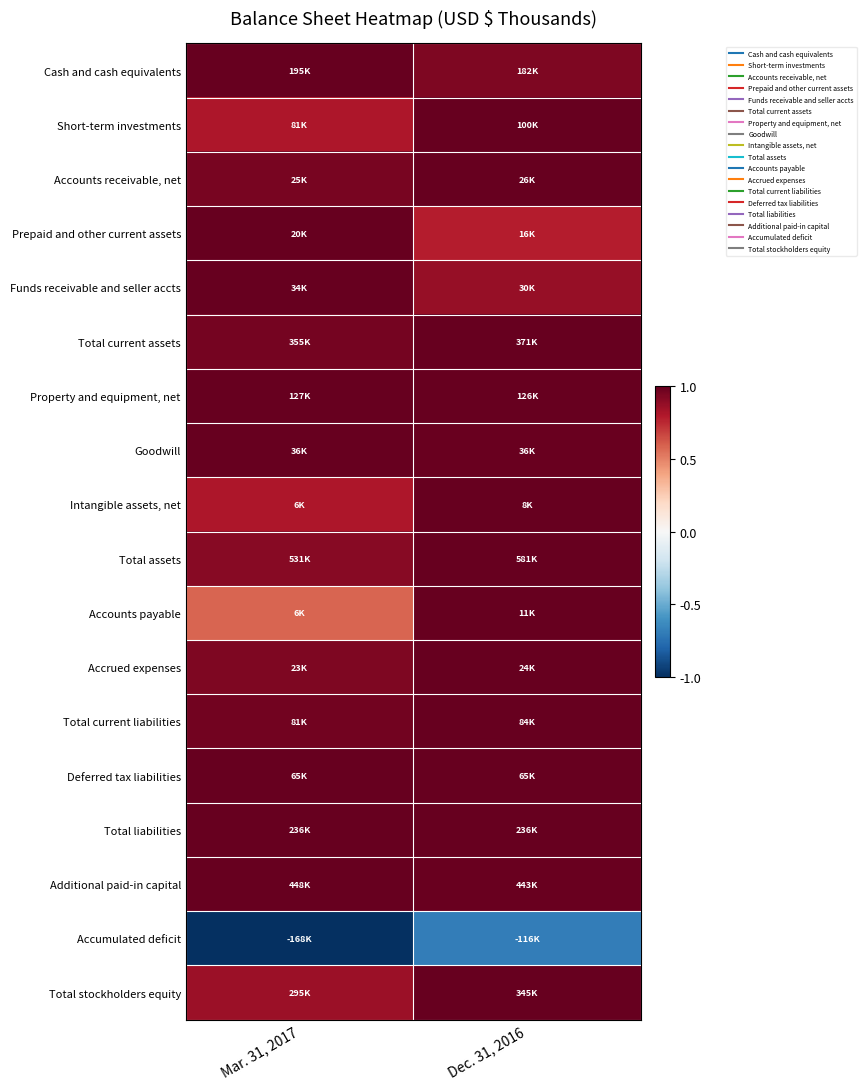

Reading left to right, list all the values displayed in this chart.

Cash and cash equivalents: Mar. 31, 2017=1.0	Dec. 31, 2016=0.9
Short-term investments: Mar. 31, 2017=0.8	Dec. 31, 2016=1.0
Accounts receivable, net: Mar. 31, 2017=0.9	Dec. 31, 2016=1.0
Prepaid and other current assets: Mar. 31, 2017=1.0	Dec. 31, 2016=0.8
Funds receivable and seller accts: Mar. 31, 2017=1.0	Dec. 31, 2016=0.9
Total current assets: Mar. 31, 2017=1.0	Dec. 31, 2016=1.0
Property and equipment, net: Mar. 31, 2017=1.0	Dec. 31, 2016=1.0
Goodwill: Mar. 31, 2017=1.0	Dec. 31, 2016=1.0
Intangible assets, net: Mar. 31, 2017=0.8	Dec. 31, 2016=1.0
Total assets: Mar. 31, 2017=0.9	Dec. 31, 2016=1.0
Accounts payable: Mar. 31, 2017=0.6	Dec. 31, 2016=1.0
Accrued expenses: Mar. 31, 2017=0.9	Dec. 31, 2016=1.0
Total current liabilities: Mar. 31, 2017=1.0	Dec. 31, 2016=1.0
Deferred tax liabilities: Mar. 31, 2017=1.0	Dec. 31, 2016=1.0
Total liabilities: Mar. 31, 2017=1.0	Dec. 31, 2016=1.0
Additional paid-in capital: Mar. 31, 2017=1.0	Dec. 31, 2016=1.0
Accumulated deficit: Mar. 31, 2017=-1.0	Dec. 31, 2016=-0.7
Total stockholders equity: Mar. 31, 2017=0.9	Dec. 31, 2016=1.0